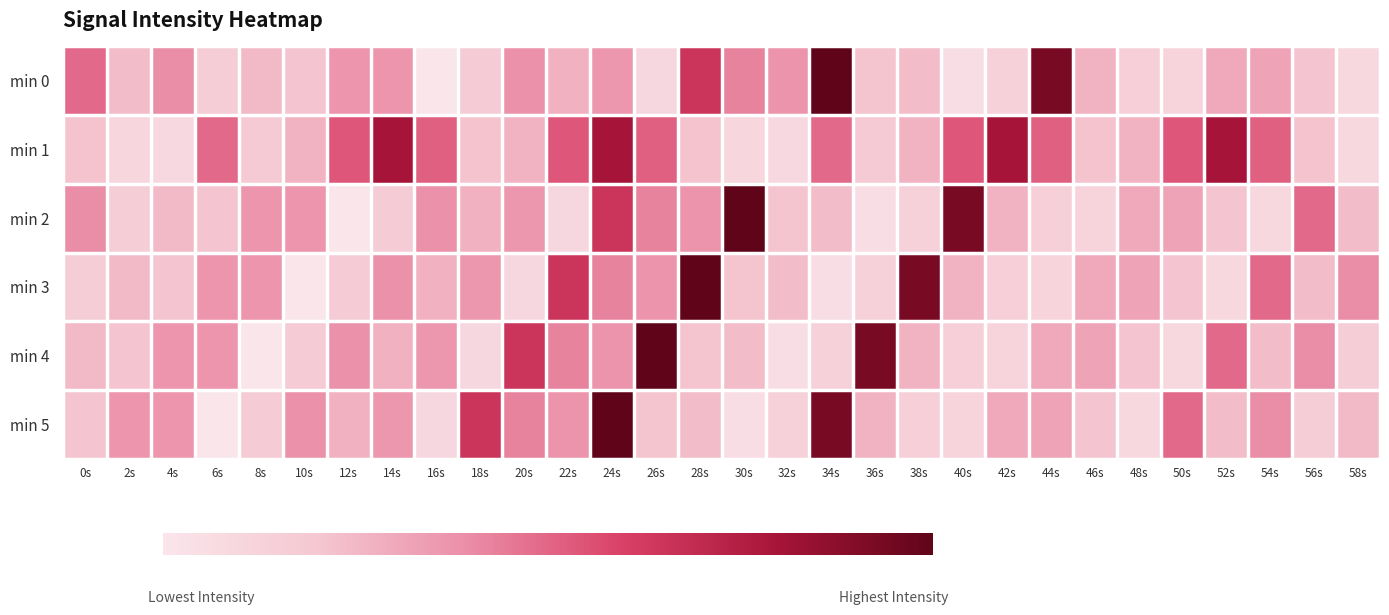

Rank the series at 54s from lowest to highest value.

min 2, min 4, min 0, min 5, min 3, min 1